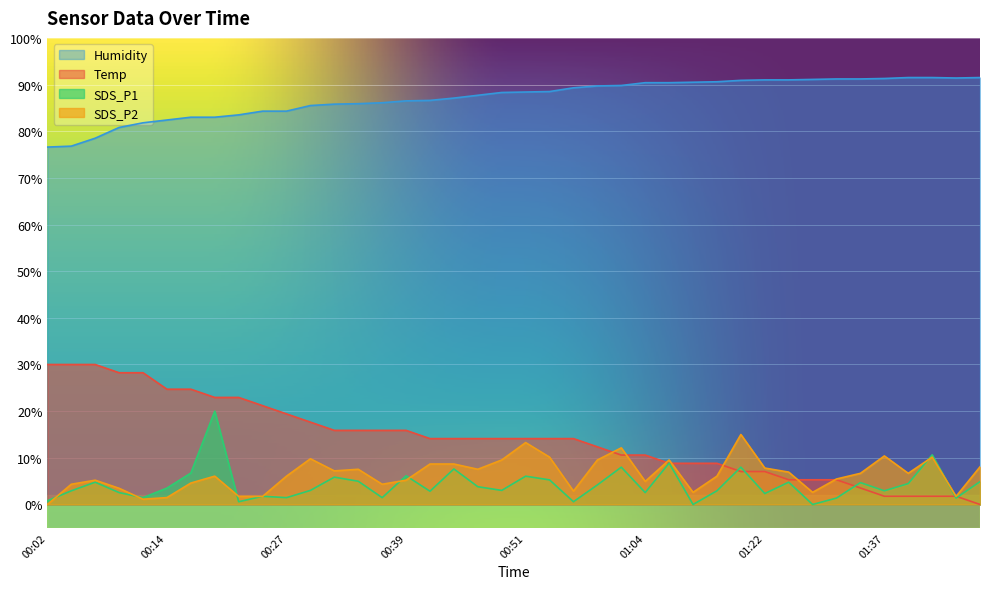

How many data points in Humidity are above 88?

21